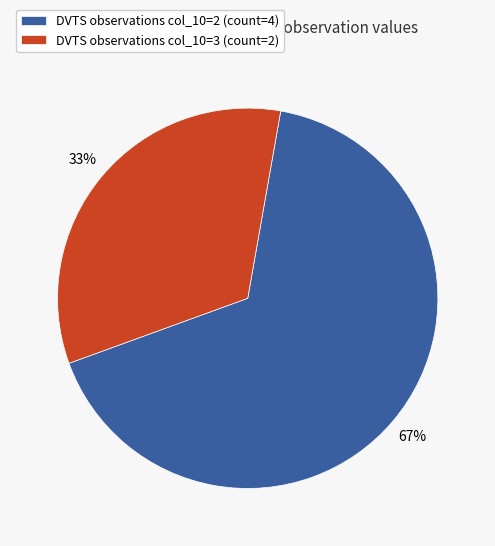

Which has a higher value, DVTS observations col_10=3 (count=2) or DVTS observations col_10=2 (count=4)?

DVTS observations col_10=2 (count=4)